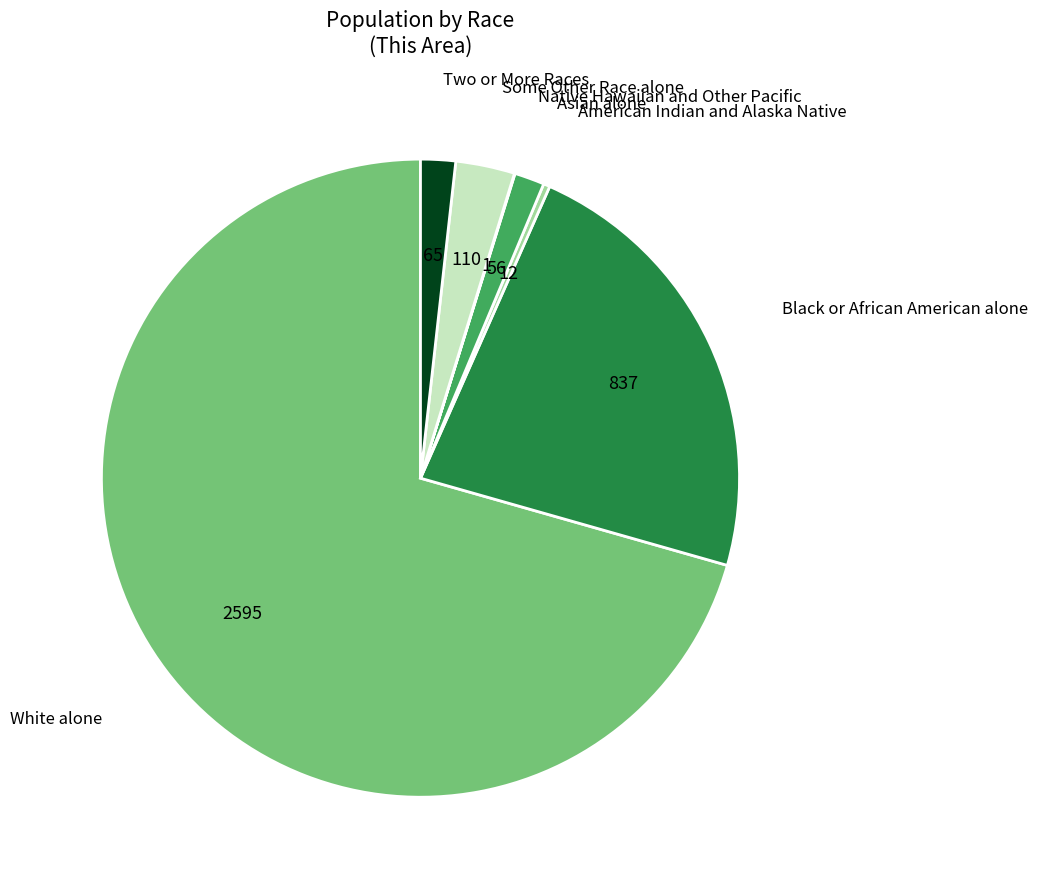

Is it true that Black or African American alone is 33% of the pie?

False